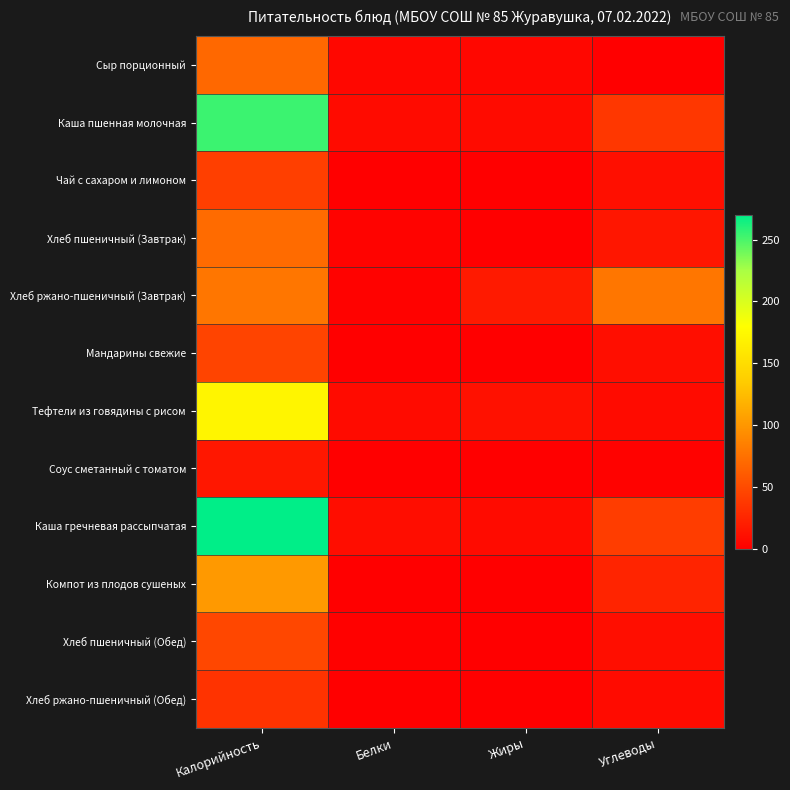

Which series has the largest range (max minus min)?

Каша гречневая рассыпчатая